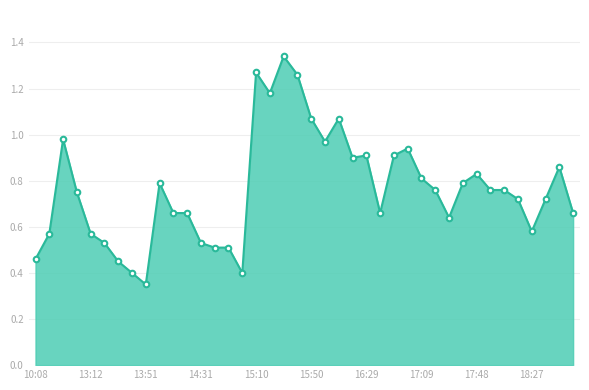

What is the sum of all values?

30.5